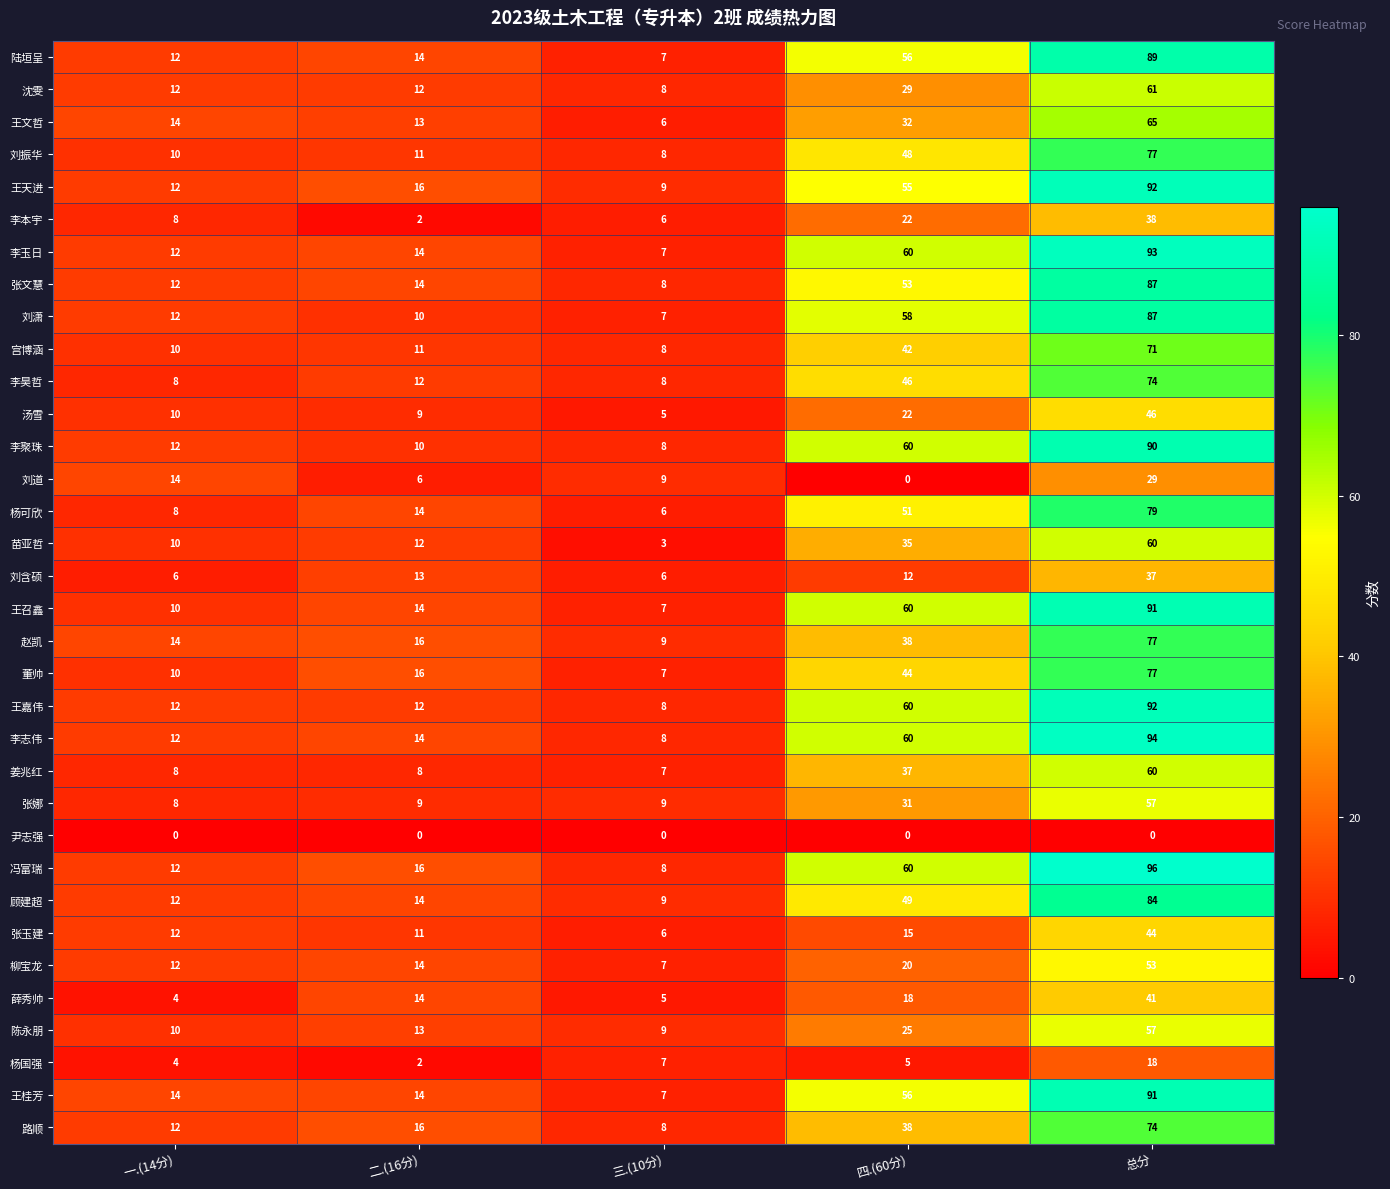

List the labels in order of 刘振华 value, largest first.

总分, 四.(60分), 二.(16分), 一.(14分), 三.(10分)